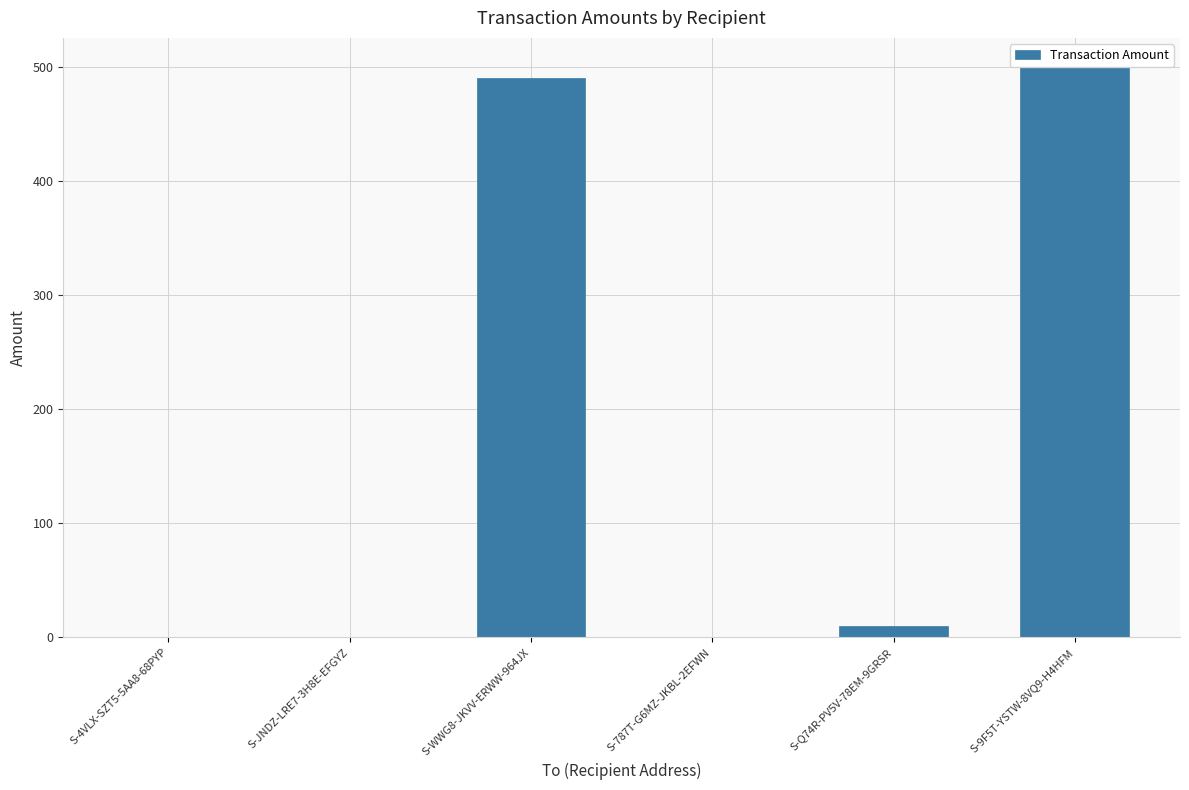

How many values are below 9?

3